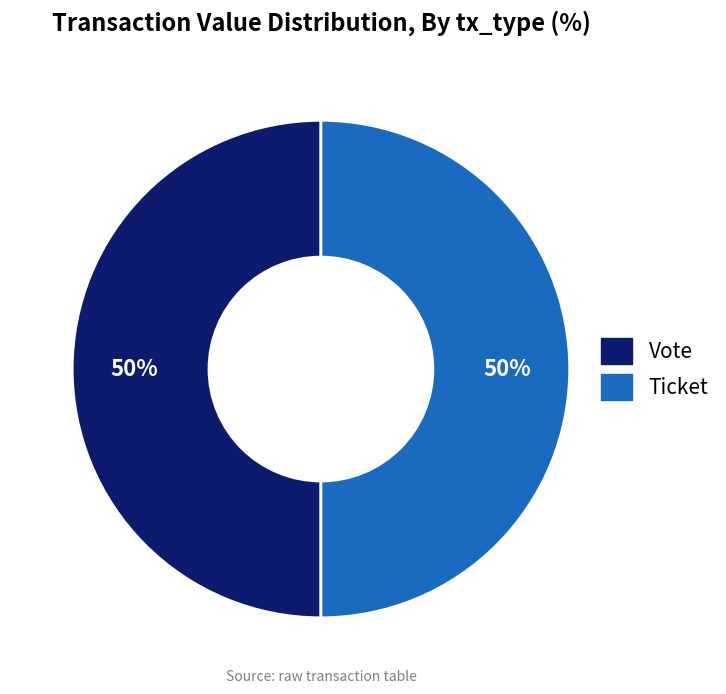

To the nearest percent, what is the average slice percentage?

50%